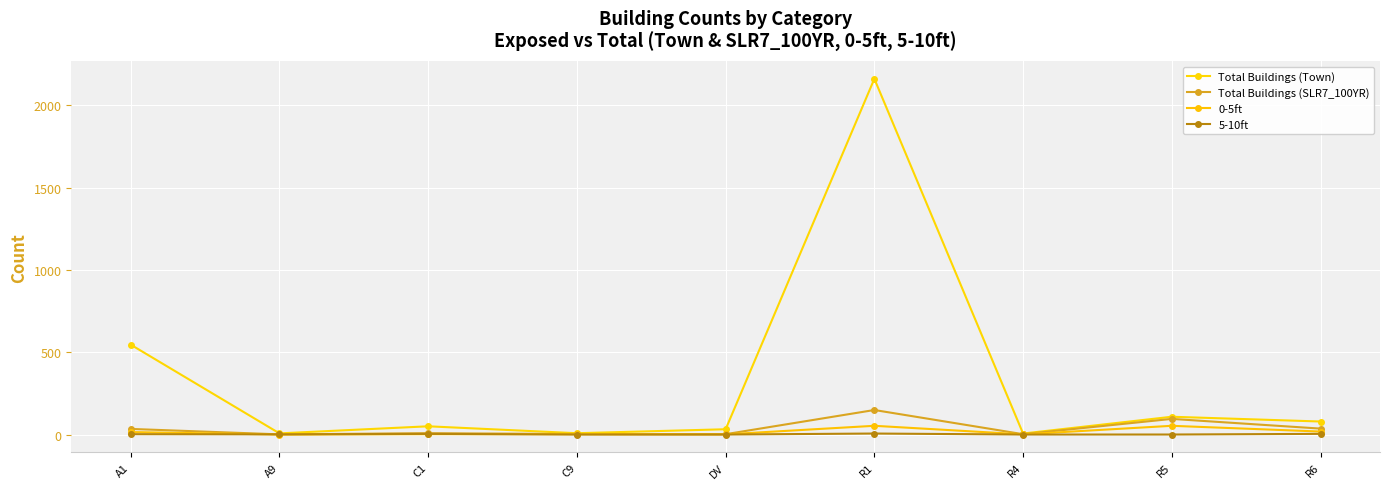

What is the difference between the second highest and second lowest values in the Total Buildings (Town) series?

539